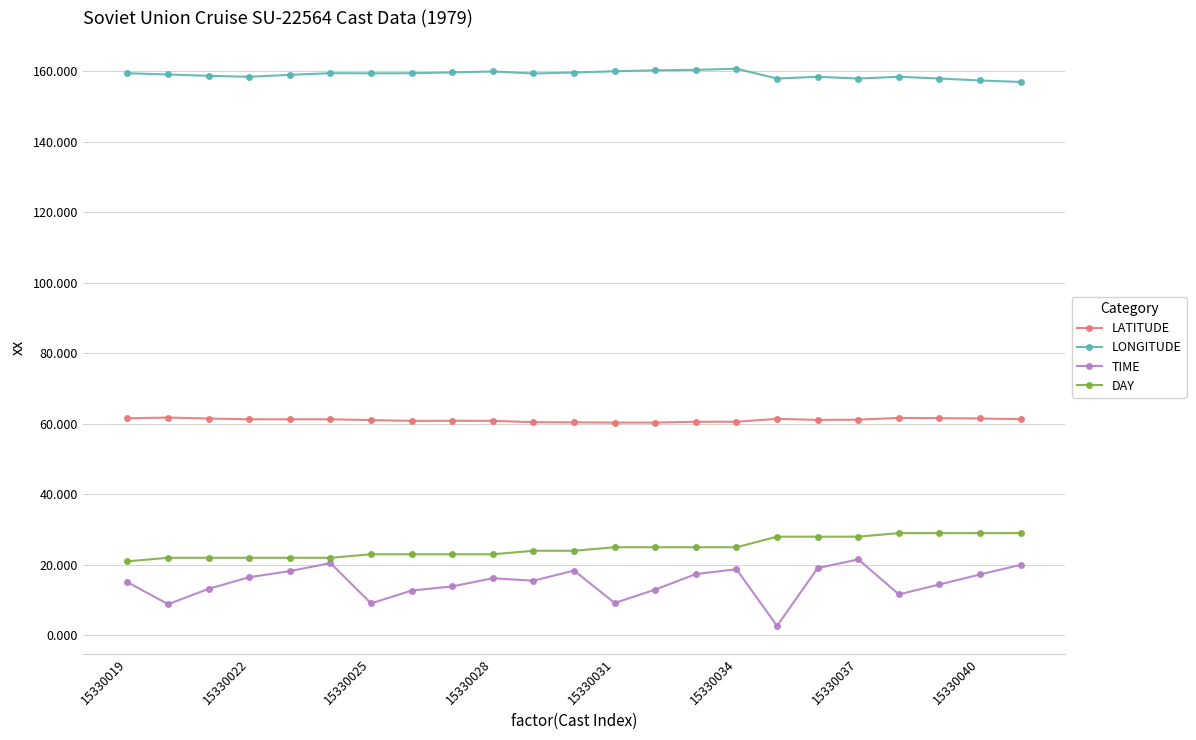

True or false: DAY and LONGITUDE cross at least once.

False